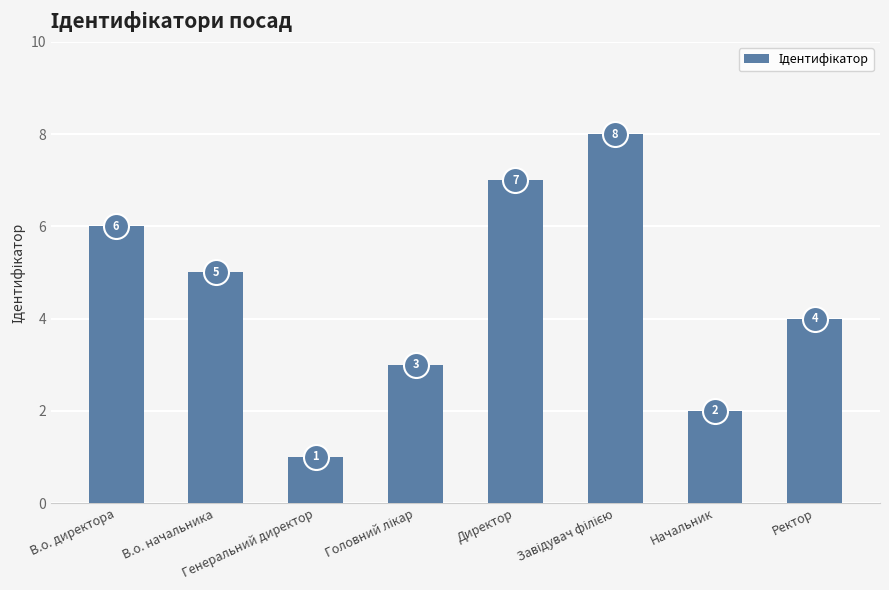

What value does the data have at В.о. директора?

6